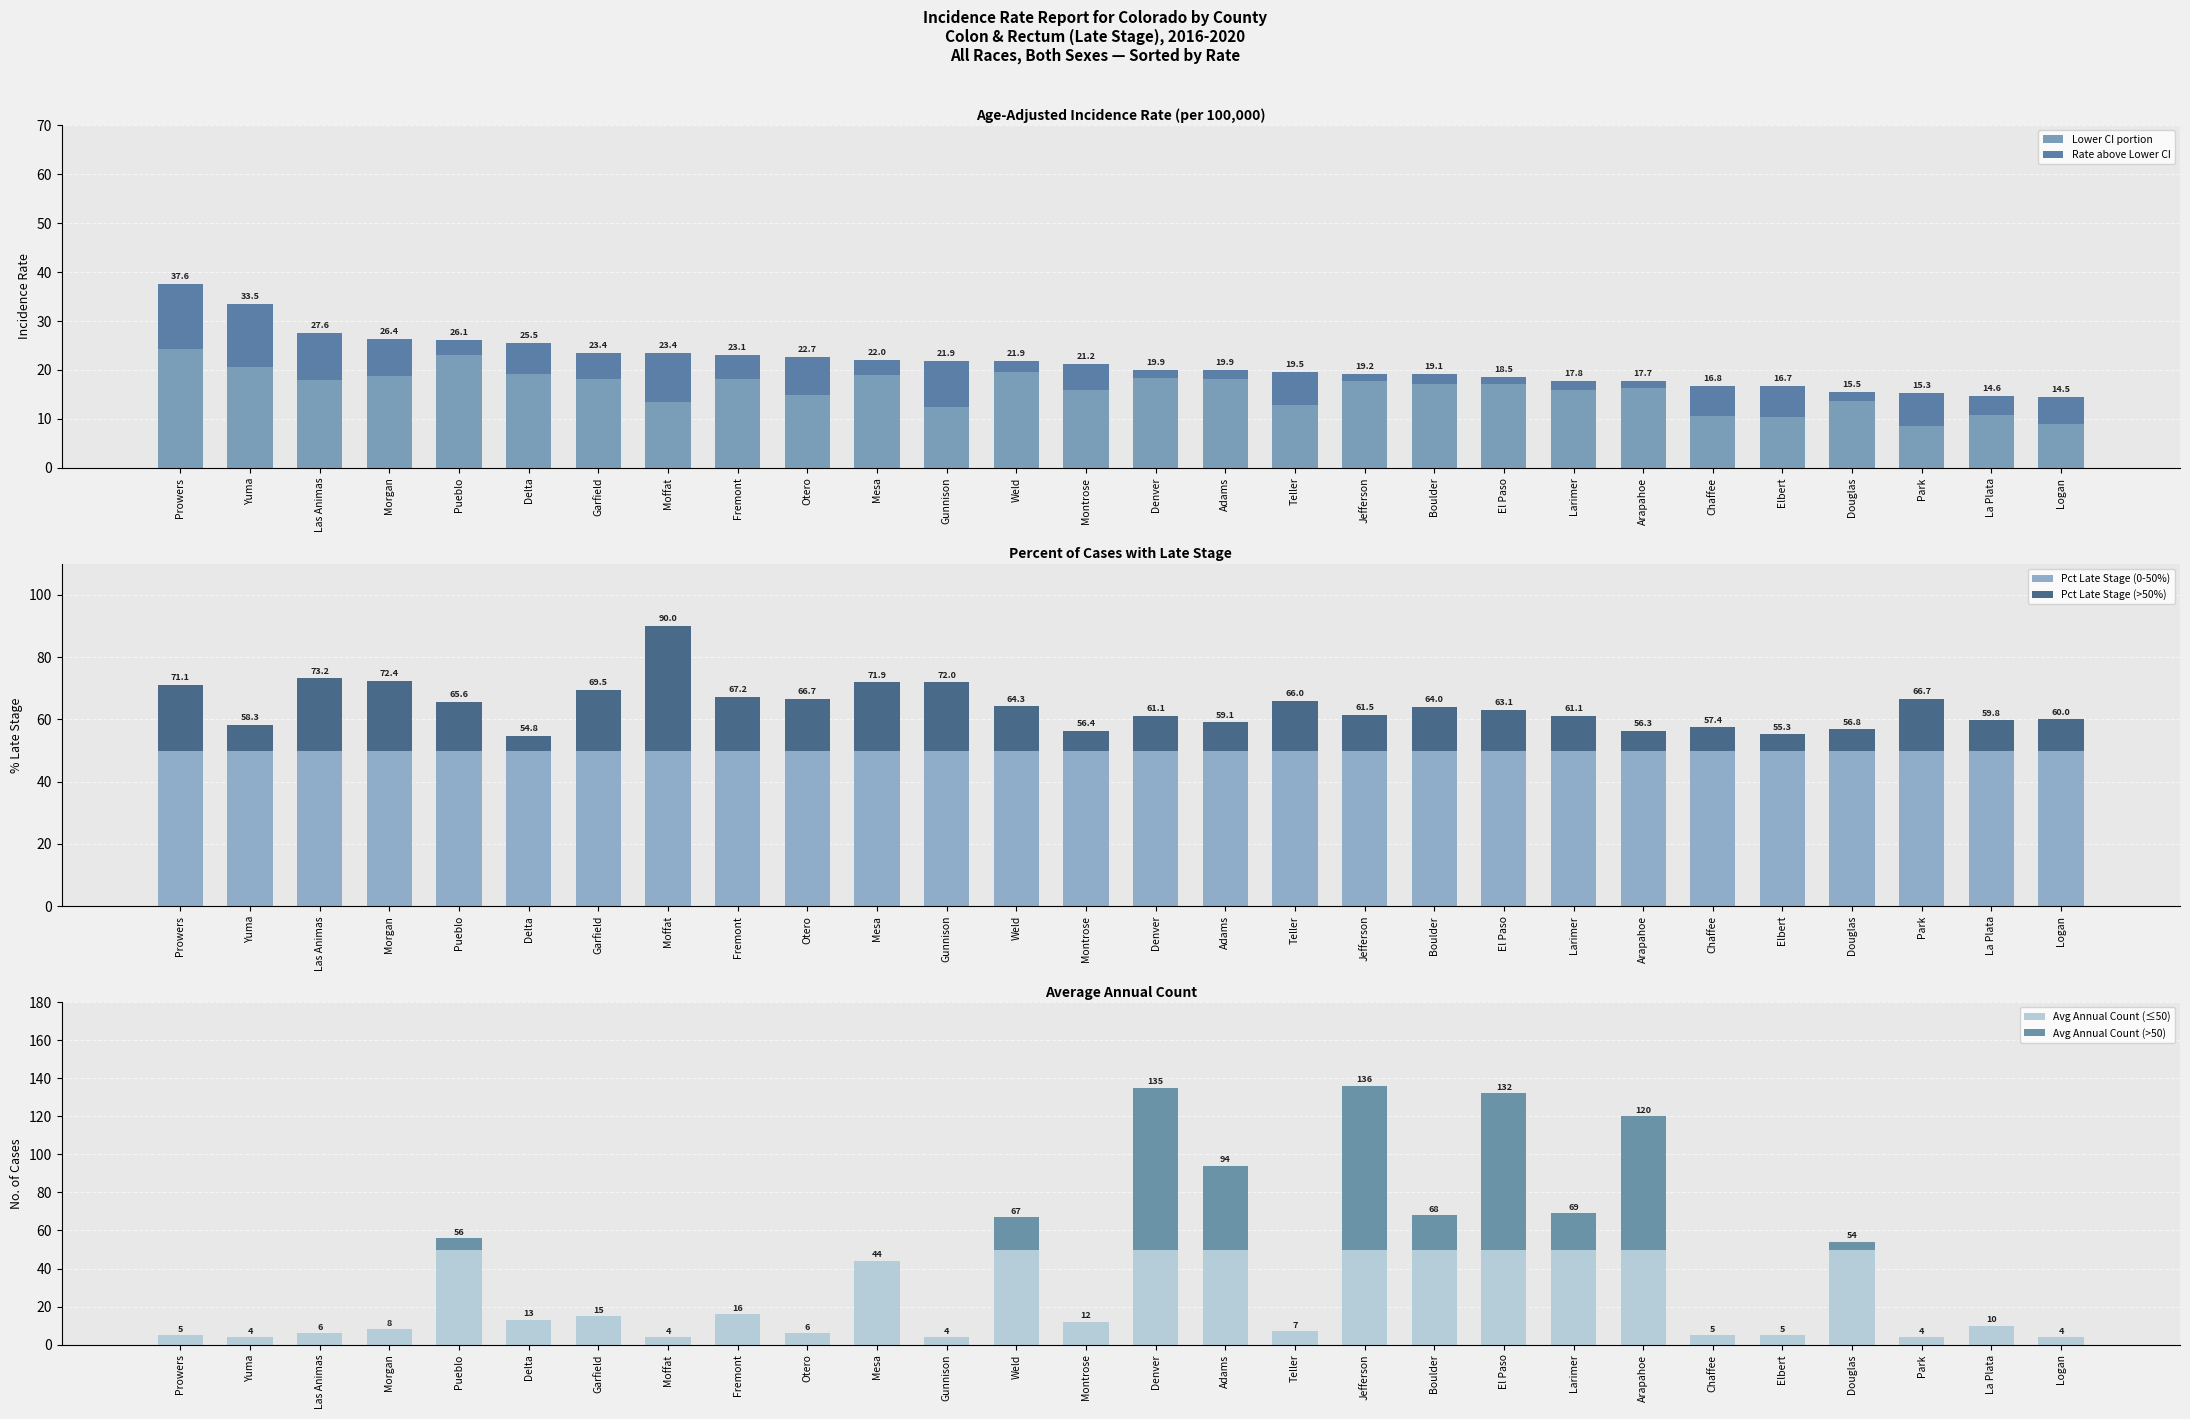

Reading left to right, what are all the values shown in this chart?

Lower CI portion: 24.2	20.5	18.0	18.8	23.0	19.1	18.1	13.4	18.2	14.8	19.0	12.5	19.5	15.9	18.4	18.1	12.9	17.7	17.1	17.1	15.9	16.3	10.6	10.4	13.6	8.5	10.7	8.9
Rate above Lower CI: 13.4	13.0	9.6	7.6	3.1	6.4	5.3	10.0	4.9	7.9	3.0	9.4	2.4	5.3	1.5	1.8	6.6	1.5	2.0	1.4	1.9	1.4	6.2	6.3	1.9	6.8	3.9	5.6
Pct Late Stage (0-50%): 50.0	50.0	50.0	50.0	50.0	50.0	50.0	50.0	50.0	50.0	50.0	50.0	50.0	50.0	50.0	50.0	50.0	50.0	50.0	50.0	50.0	50.0	50.0	50.0	50.0	50.0	50.0	50.0
Pct Late Stage (>50%): 21.1	8.3	23.2	22.4	15.6	4.8	19.5	40.0	17.2	16.7	21.9	22.0	14.3	6.4	11.1	9.1	16.0	11.5	14.0	13.1	11.1	6.3	7.4	5.3	6.8	16.7	9.8	10.0
Avg Annual Count (≤50): 5.0	4.0	6.0	8.0	50.0	13.0	15.0	4.0	16.0	6.0	44.0	4.0	50.0	12.0	50.0	50.0	7.0	50.0	50.0	50.0	50.0	50.0	5.0	5.0	50.0	4.0	10.0	4.0
Avg Annual Count (>50): 0.0	0.0	0.0	0.0	6.0	0.0	0.0	0.0	0.0	0.0	0.0	0.0	17.0	0.0	85.0	44.0	0.0	86.0	18.0	82.0	19.0	70.0	0.0	0.0	4.0	0.0	0.0	0.0